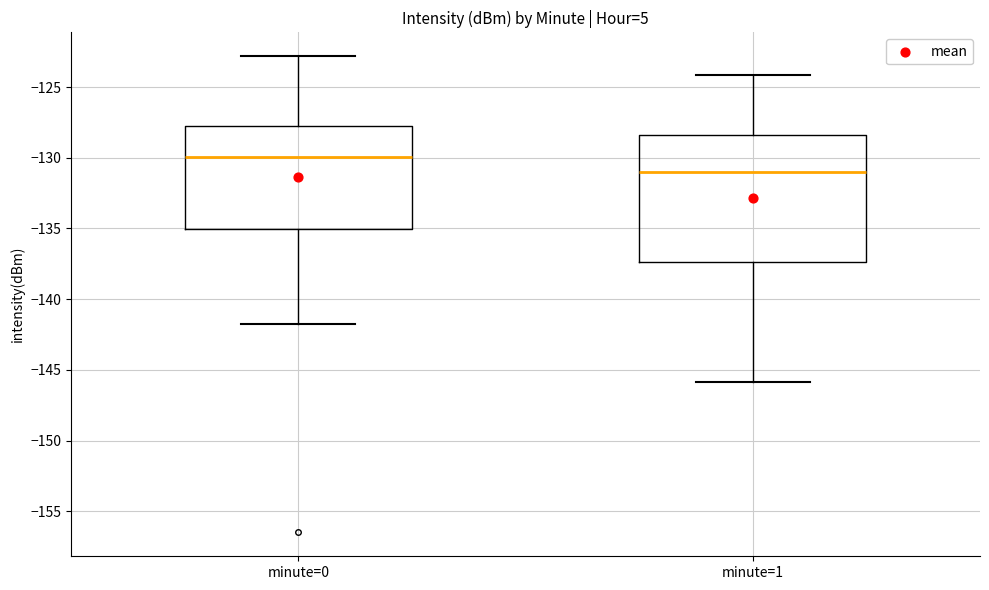

Which box's median line is the highest?

minute=0